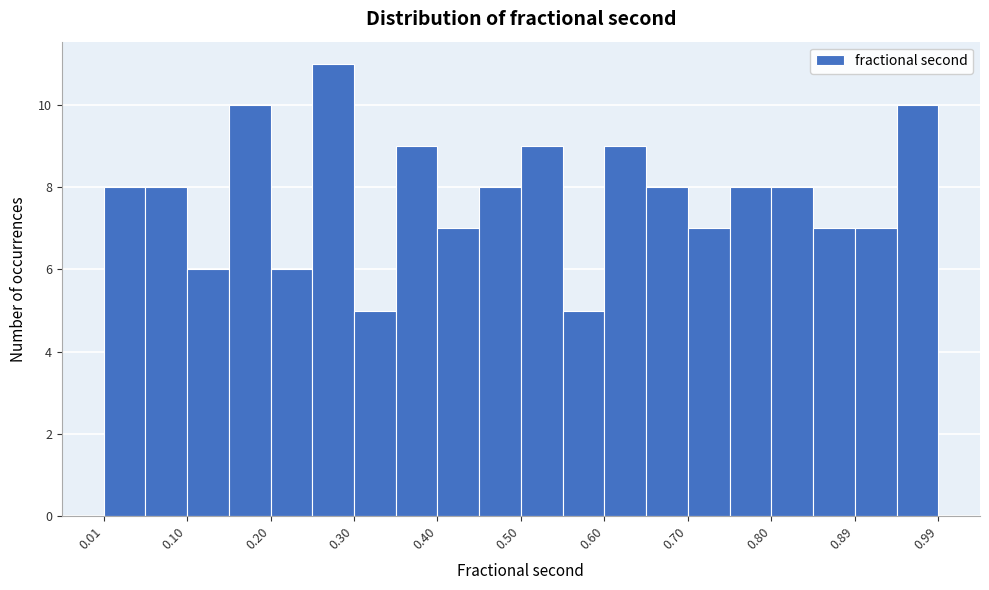

How tall is the bar that spans 0.45 to 0.50 on the x-axis? Neither the bar edges nor the heights are printed on the chart, so give them approximately, as read against the axes.

8